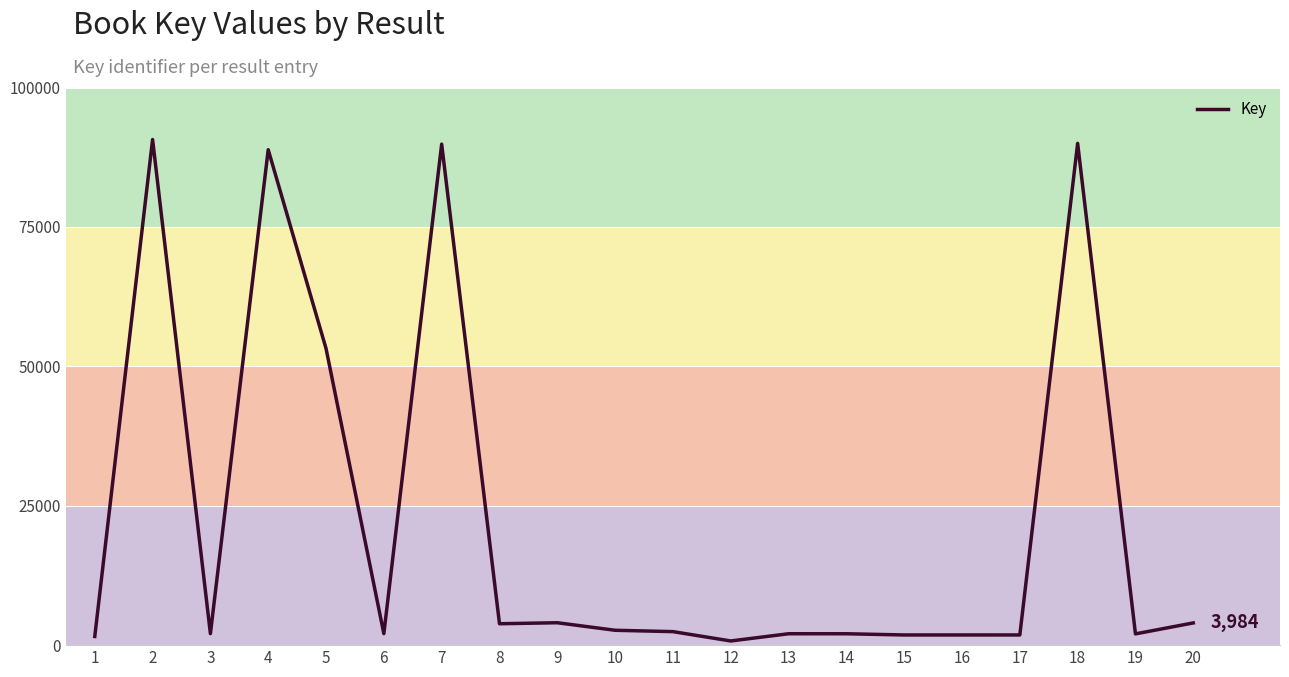

How many lines are shown in the chart?

1